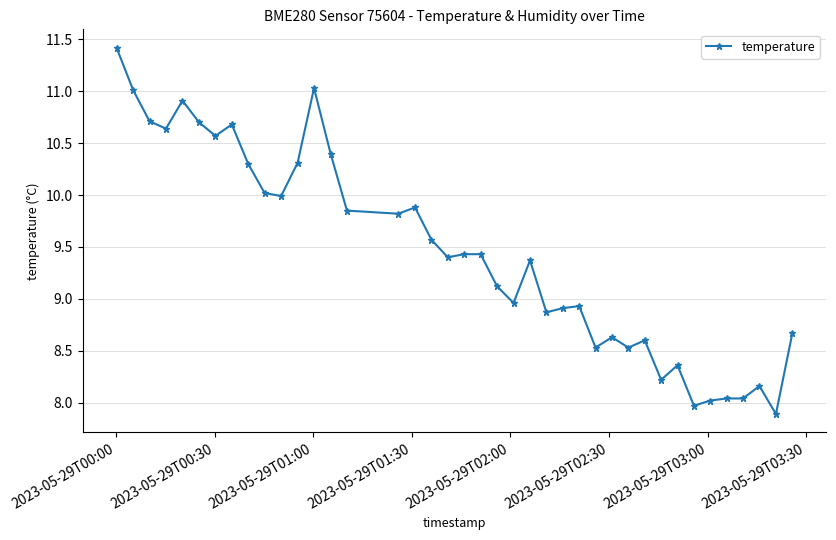

What is the value of the 10th point from the left?

10.0